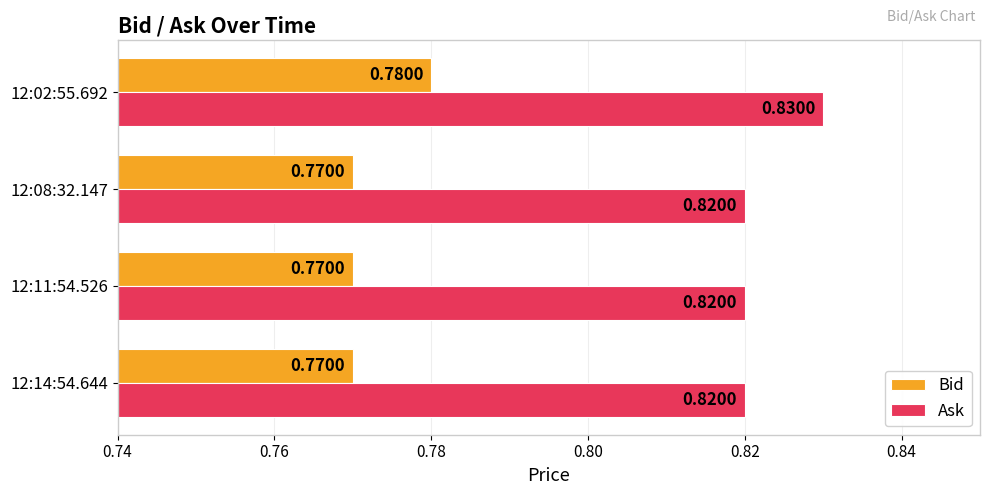

At which category is the sum across all series the highest?

12:02:55.692